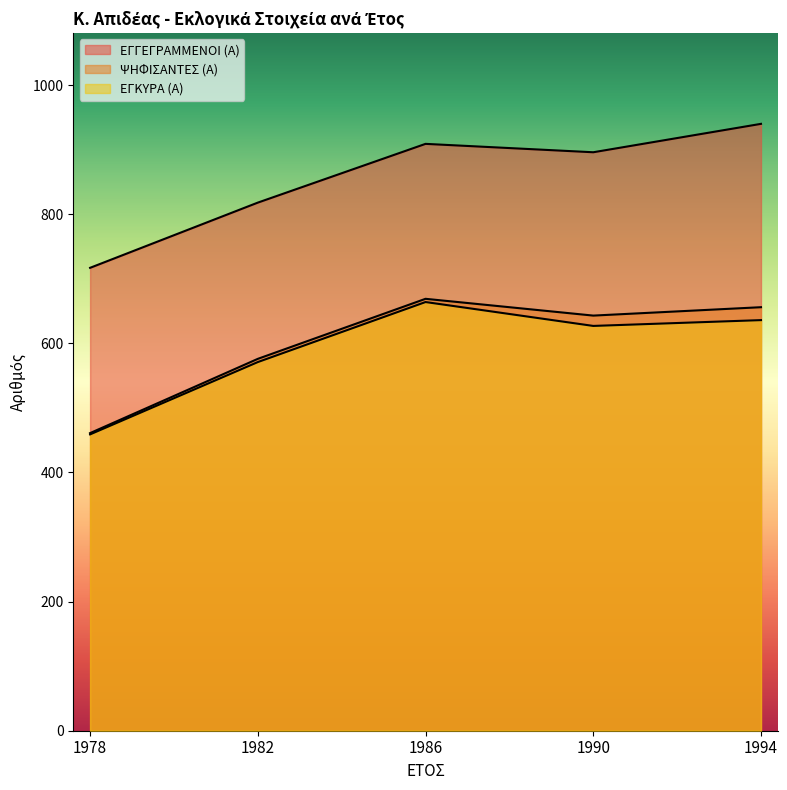

At which category does the chart reach its minimum across all series?

1978